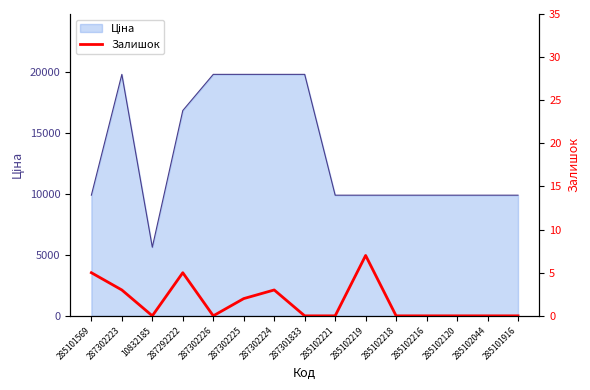

Where is the data nearest to the value 3?

287302223